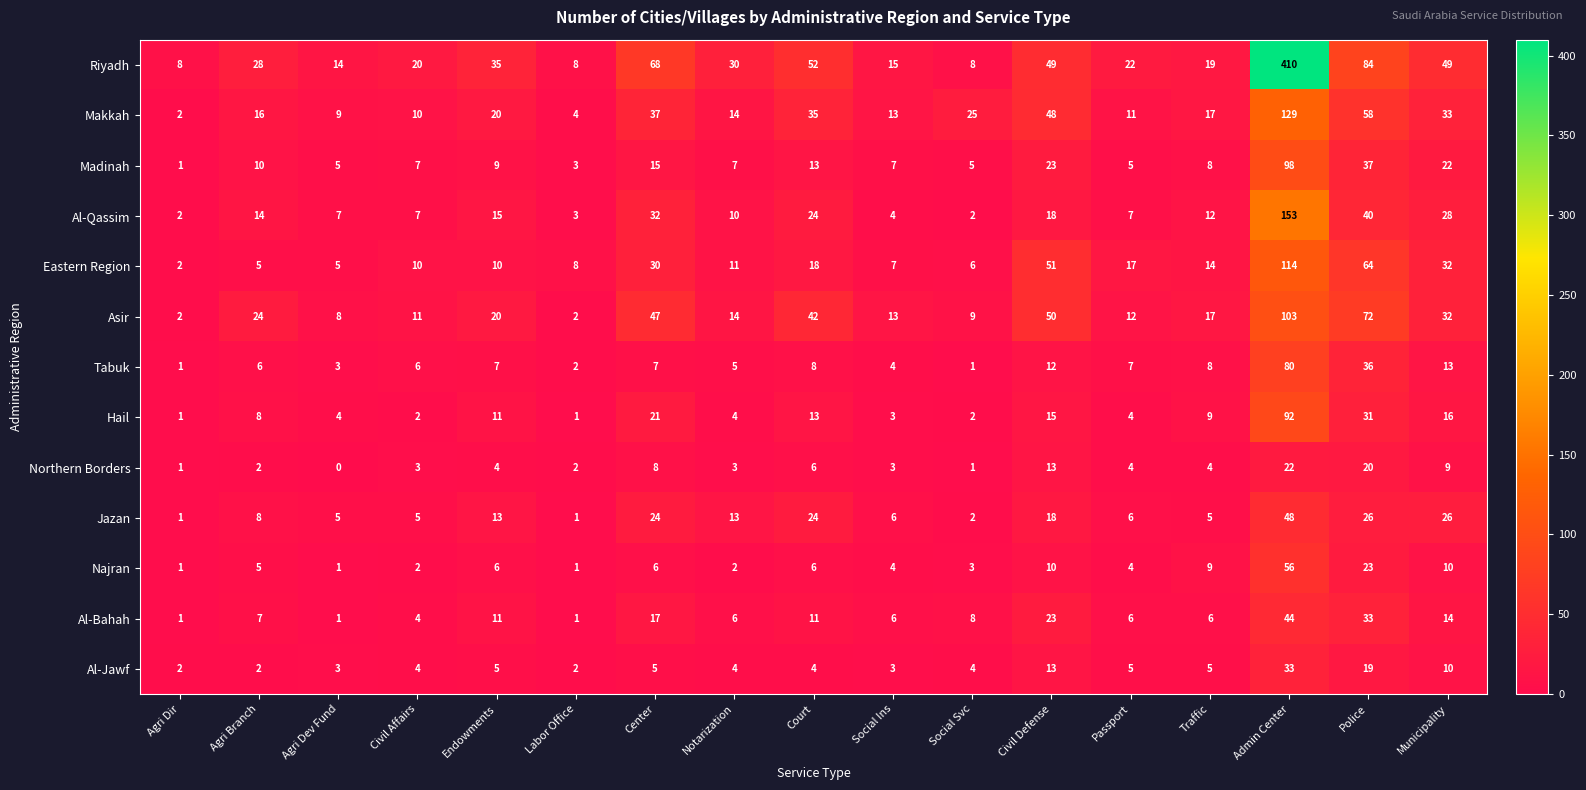

At which category is the sum across all series the highest?

Admin Center